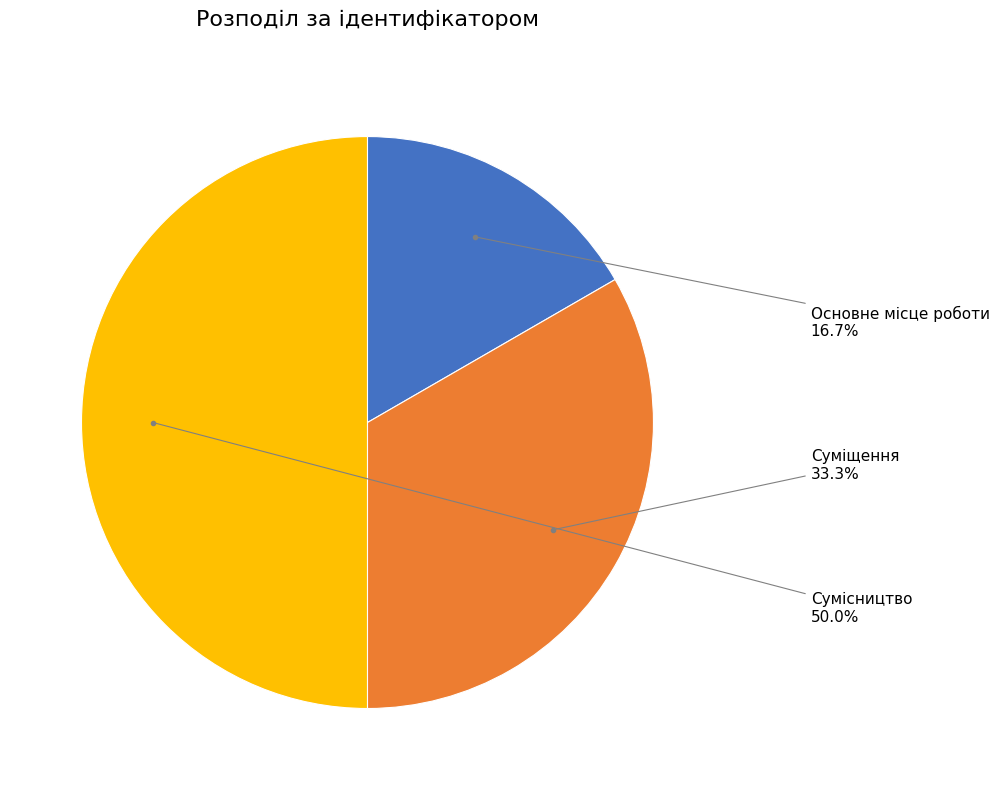

How many slices are in this pie chart?

3